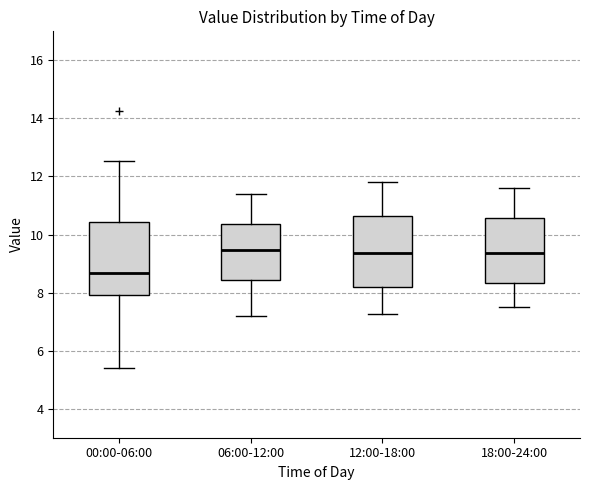

Reading left to right, transcribe this box plot: for each box, give where its median line is, the range the box spans, and where its two whiskers end, as read against the y-axis. The values are not printed on the chart, so give them approximately, as read against the axis.

00:00-06:00: median 8.6, box 8.0 to 10.4, whiskers 5.4 to 12.6
06:00-12:00: median 9.4, box 8.4 to 10.4, whiskers 7.2 to 11.4
12:00-18:00: median 9.4, box 8.2 to 10.6, whiskers 7.2 to 11.8
18:00-24:00: median 9.4, box 8.4 to 10.6, whiskers 7.6 to 11.6